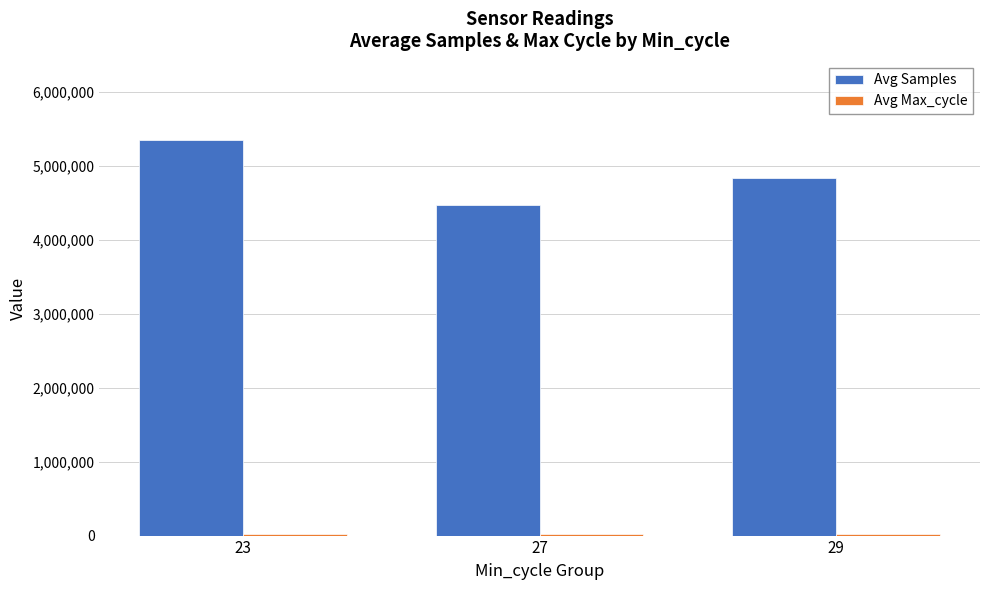

Which series has the largest total across all categories?

Avg Samples